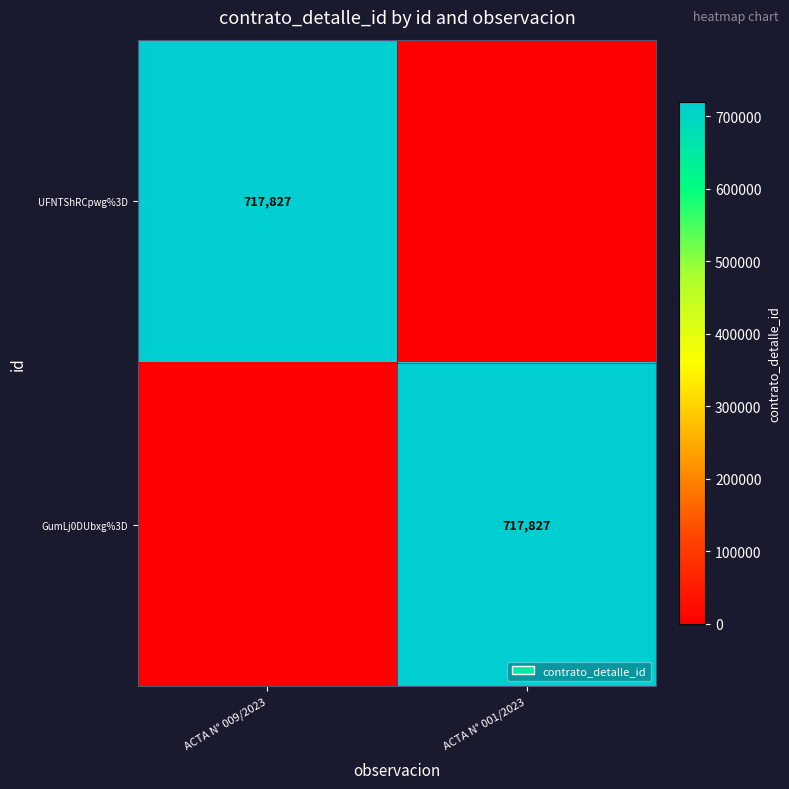

True or false: UFNTShRCpwg%3D has a value of 717827 at ACTA N° 009/2023.

True